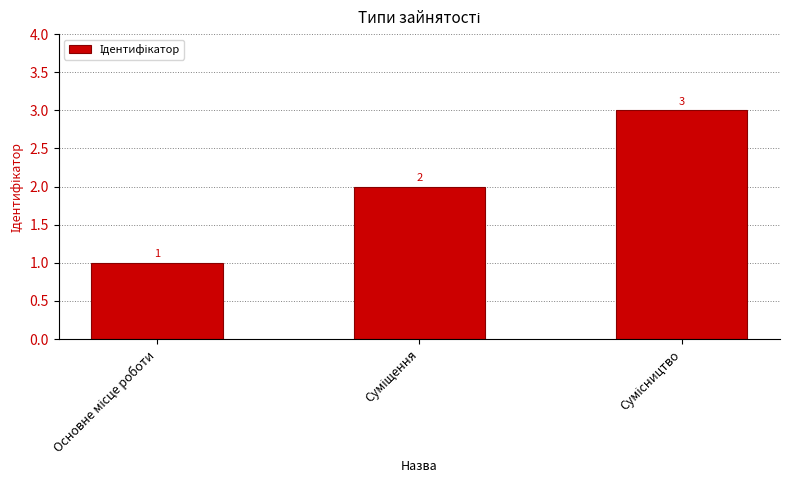

What is the value of the 1st bar from the left?

1